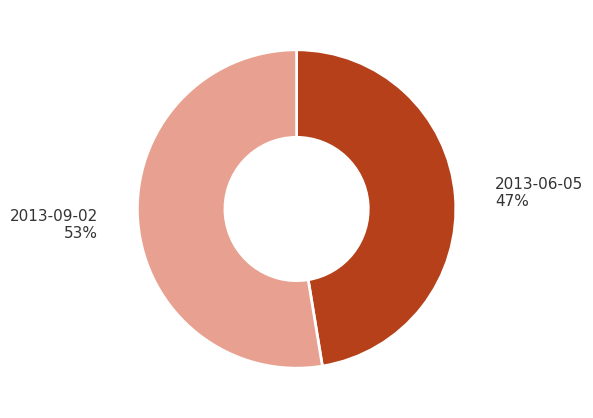

Is there any slice that represents more than half of the pie?

Yes